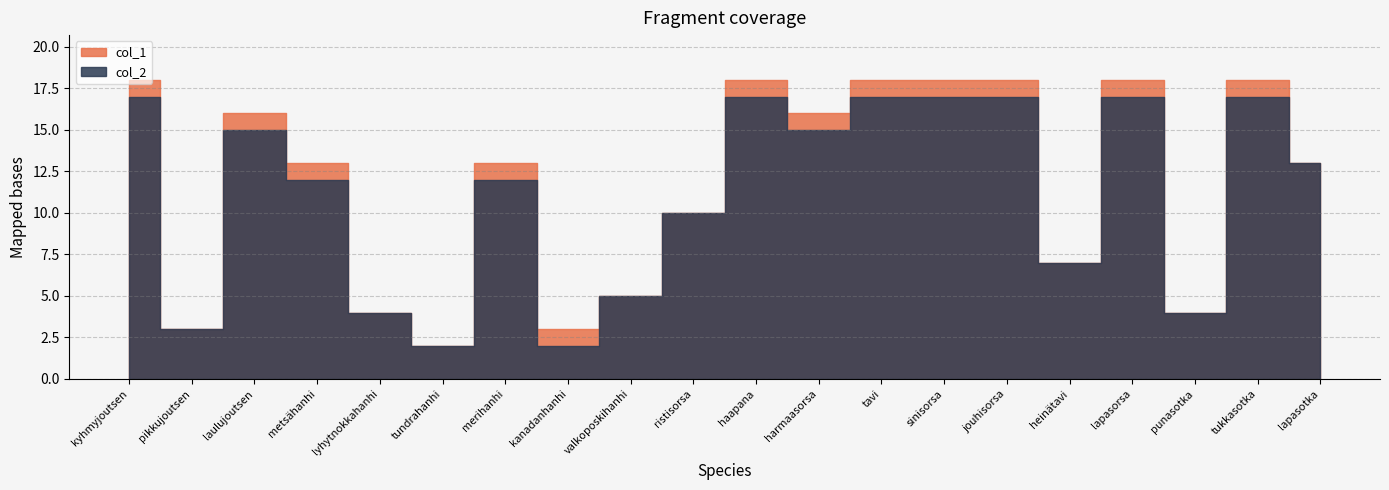

What is the difference between the second highest and minimum values in the col_1 series?

16